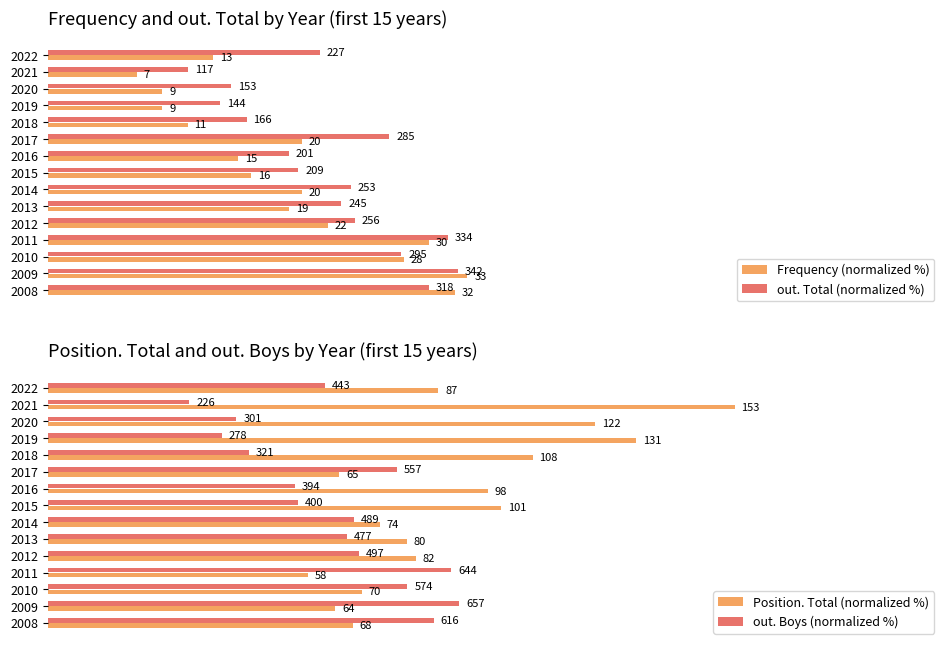

The value of Position. Total (normalized %) at 2020 is 28.4. True or false?

False